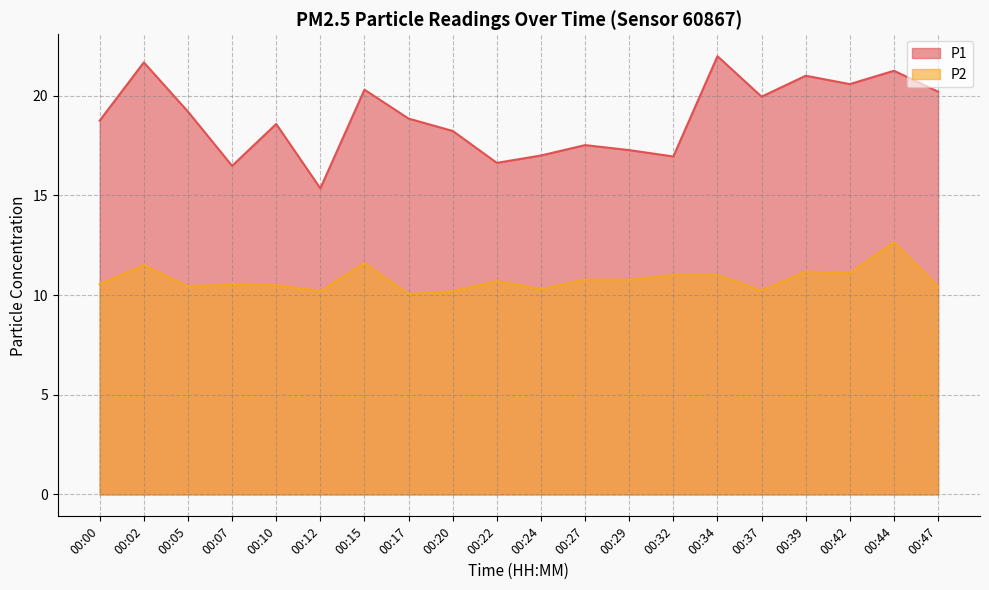

Where is P2 nearest to the value 11?

00:32